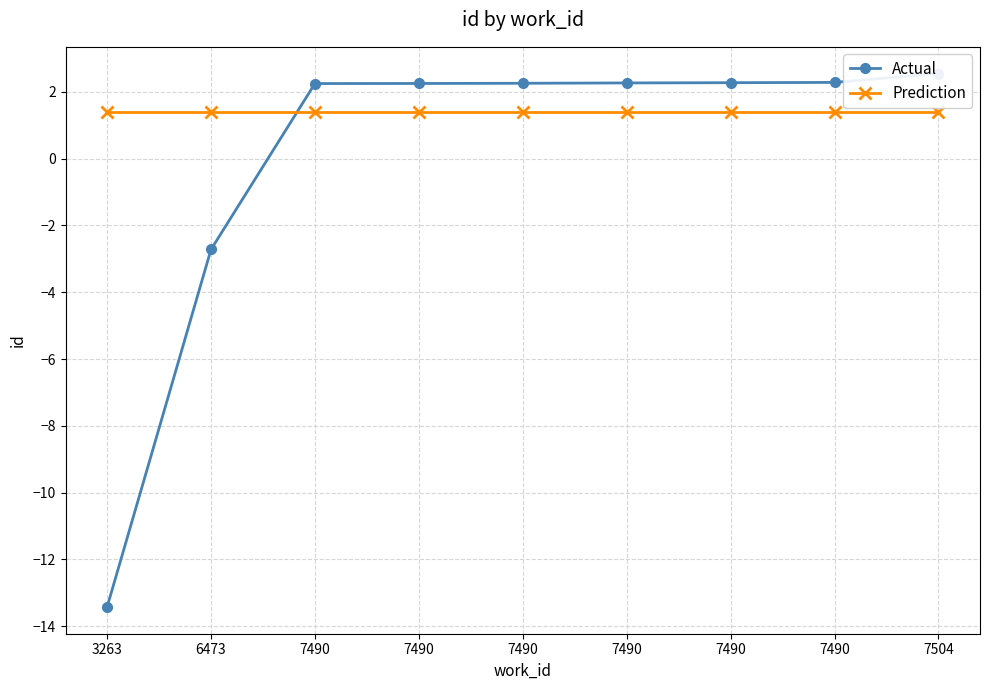

Reading left to right, transcribe all the data shown in this chart.

Actual: -13.4	-2.7	2.3	2.3	2.3	2.3	2.3	2.3	2.6
Prediction: 1.4	1.4	1.4	1.4	1.4	1.4	1.4	1.4	1.4